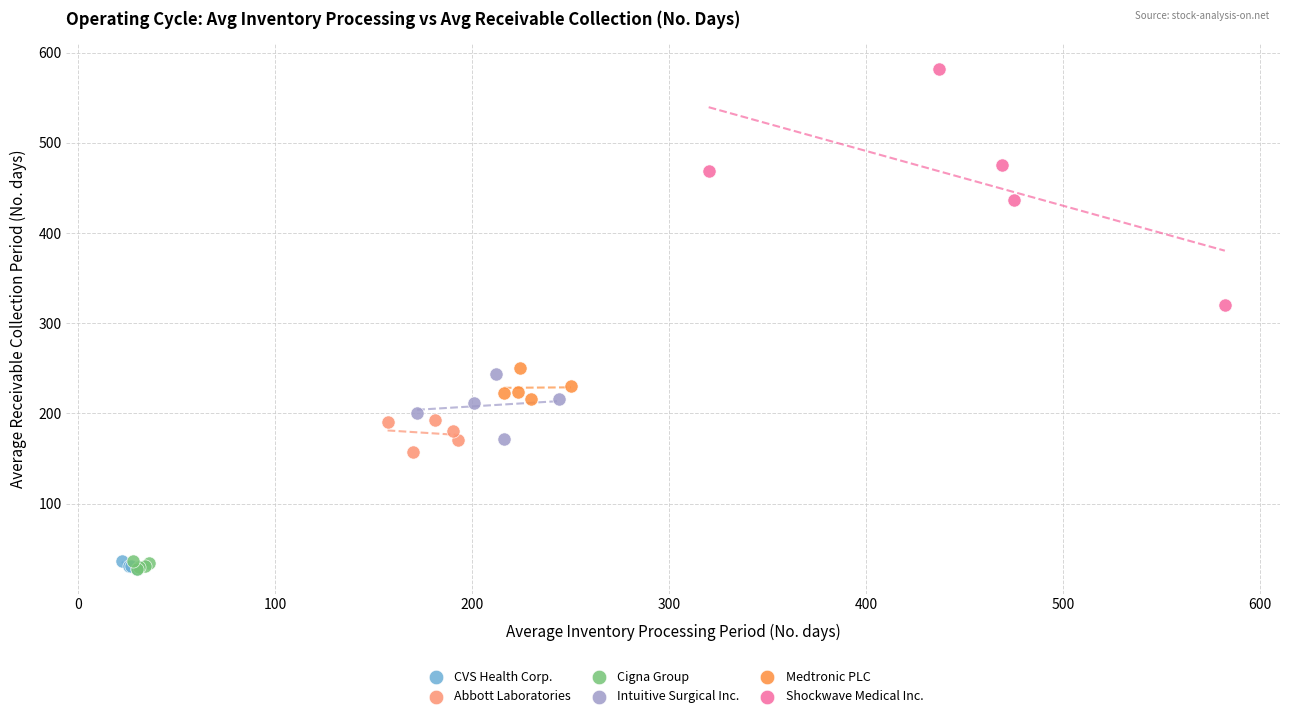

What are all the series names shown in the legend?

CVS Health Corp., Abbott Laboratories, Cigna Group, Intuitive Surgical Inc., Medtronic PLC, Shockwave Medical Inc.